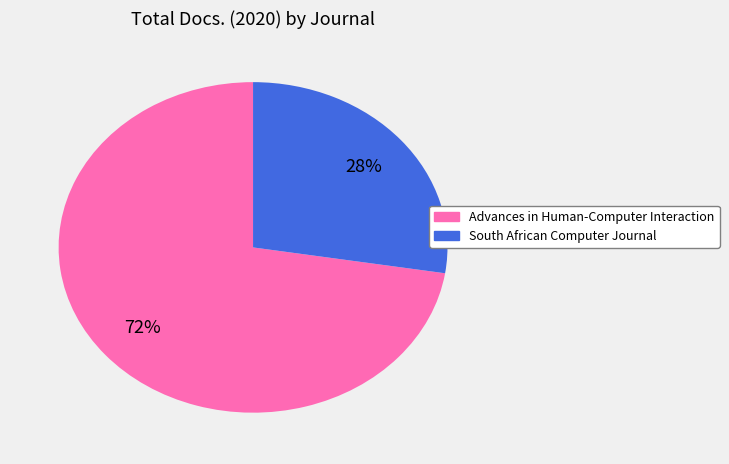

To the nearest percent, what portion does South African Computer Journal represent?

28%